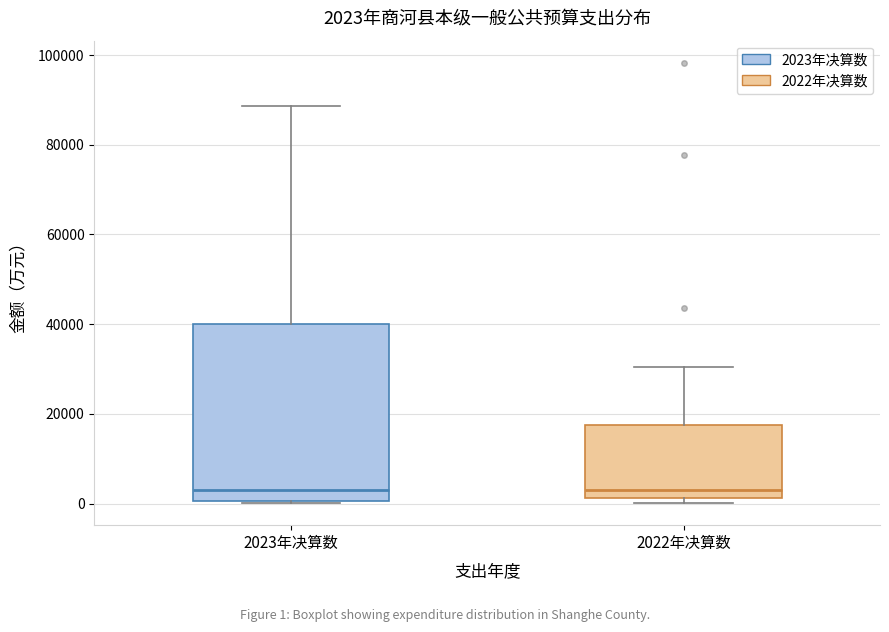

Comparing the boxes themselves (not the whiskers), which one is the tallest?

2023年决算数